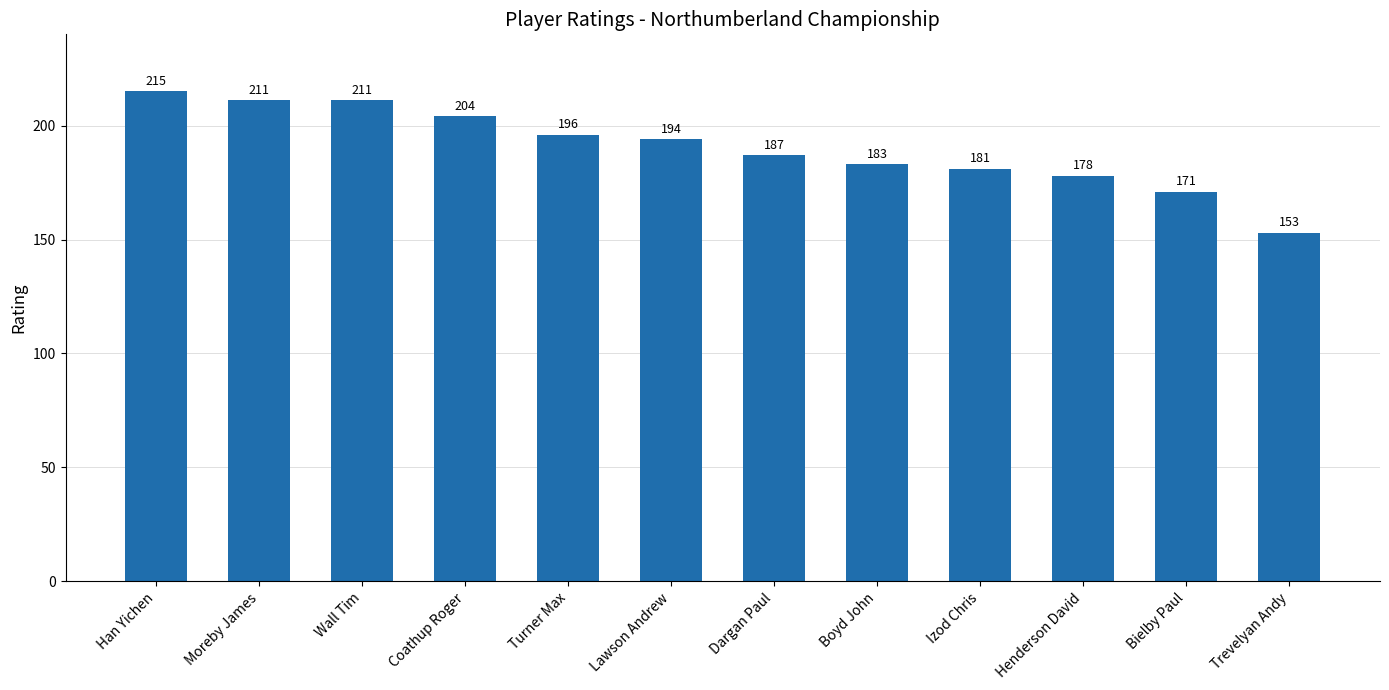

Reading left to right, what are all the values shown in this chart?

215	211	211	204	196	194	187	183	181	178	171	153